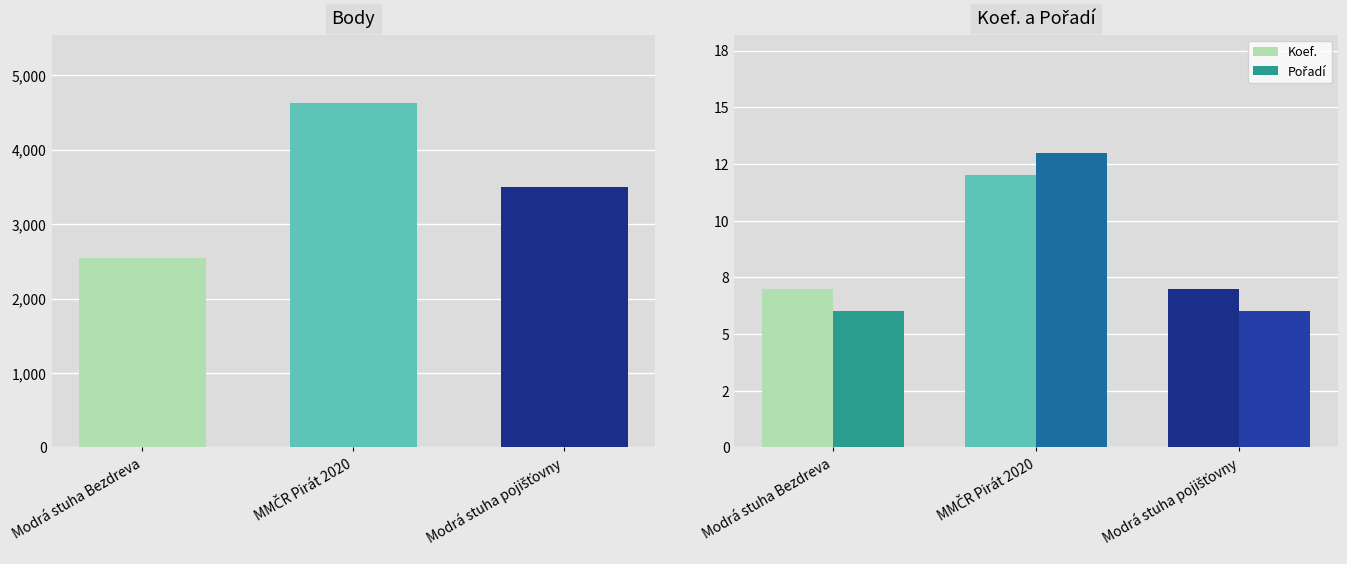

At how many categories does at least one series exceed 7?

1